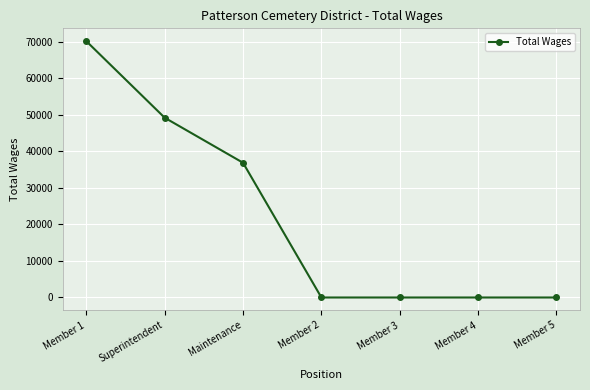

Is it true that the value at Member 2 is 0?

True